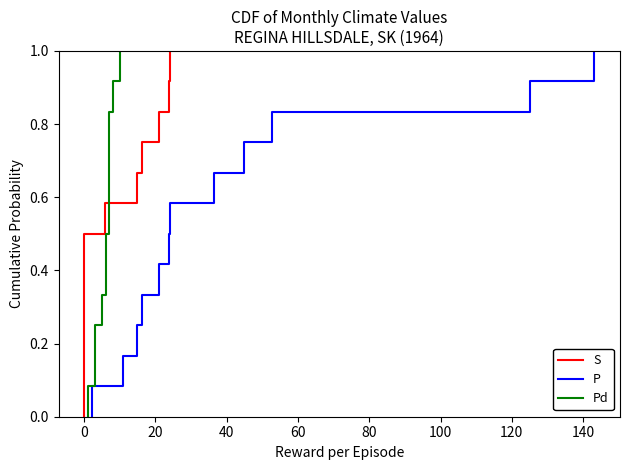

True or false: P and Pd cross at least once.

False